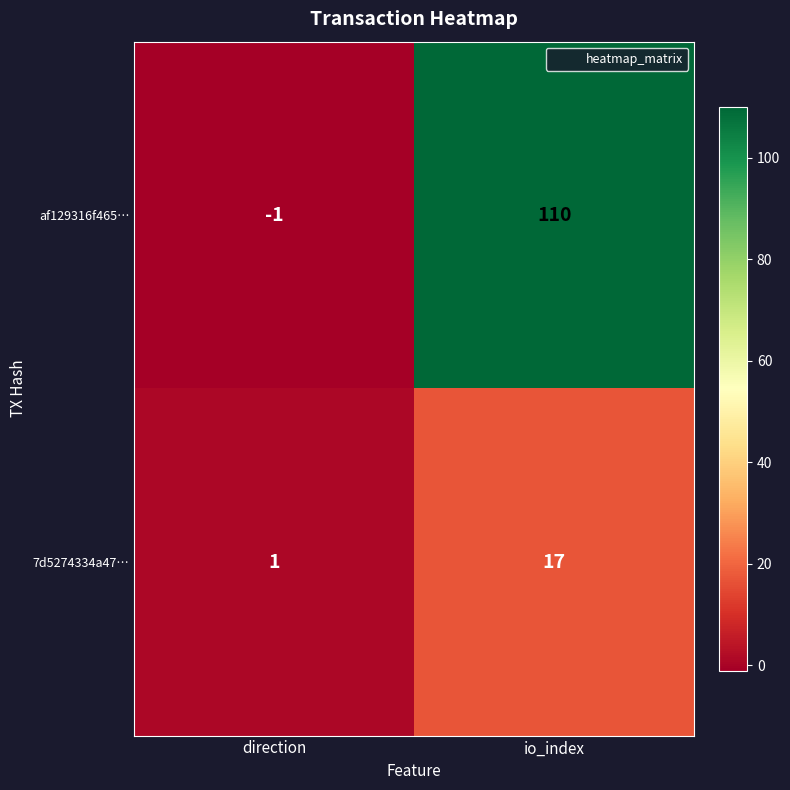

What is the difference between the maximum and minimum values in the 7d5274334a47… series?

16